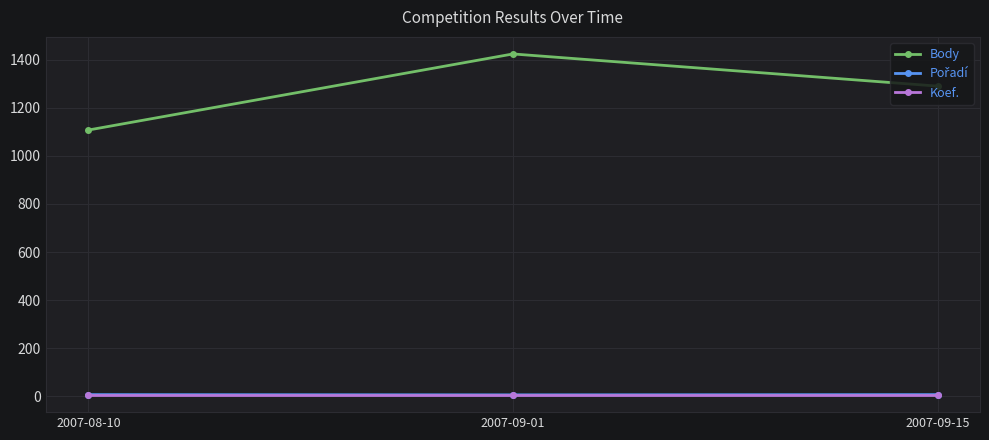

What is the maximum value shown in the chart?

1425